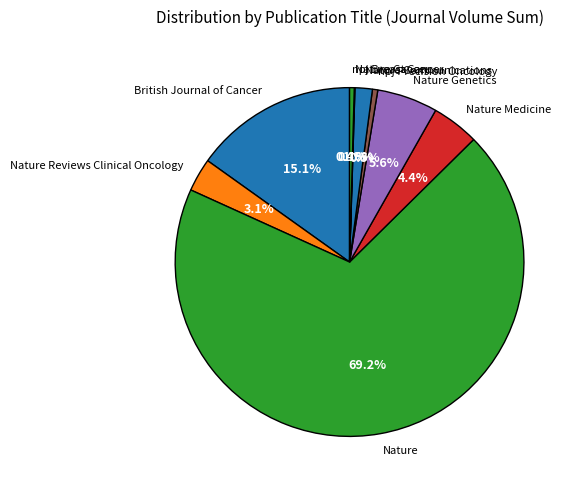

What percentage is NOT represented by npj Breast Cancer?

99.6%